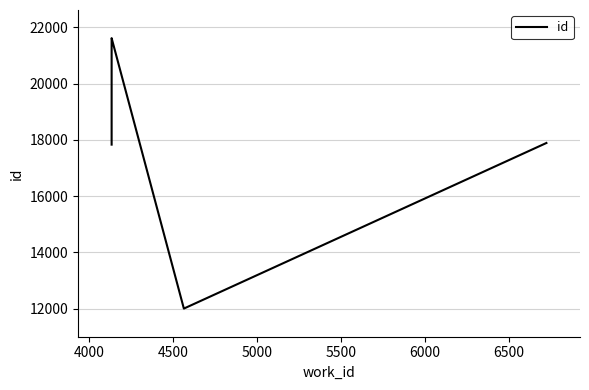

How many series are shown in this chart?

1